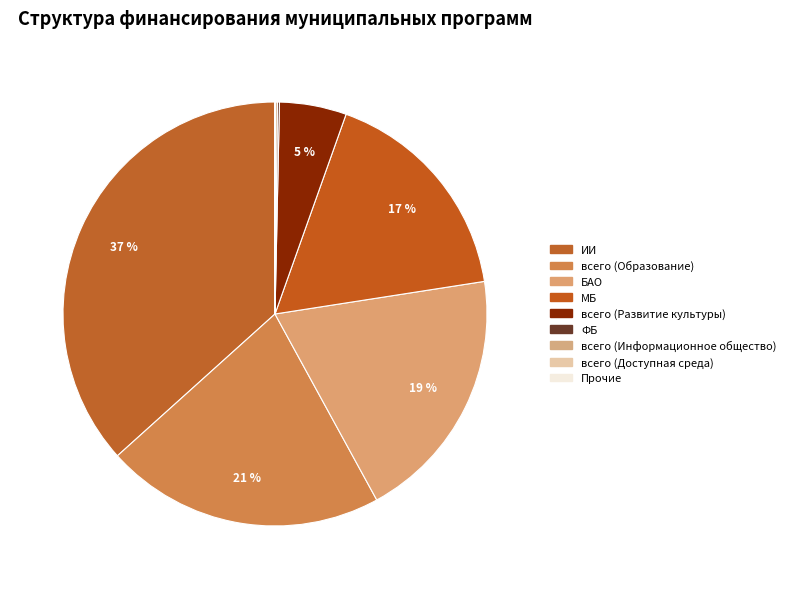

Which category has the biggest portion of the pie?

ИИ